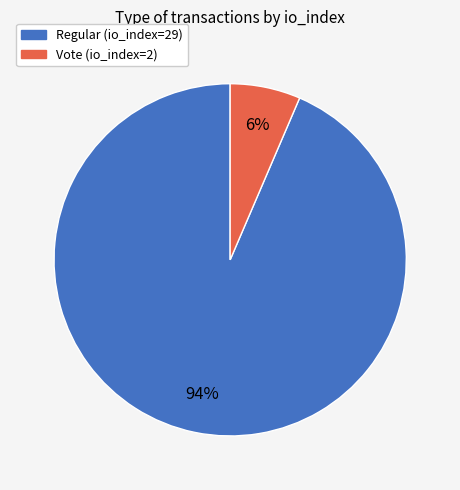

How many segments does this pie chart have?

2